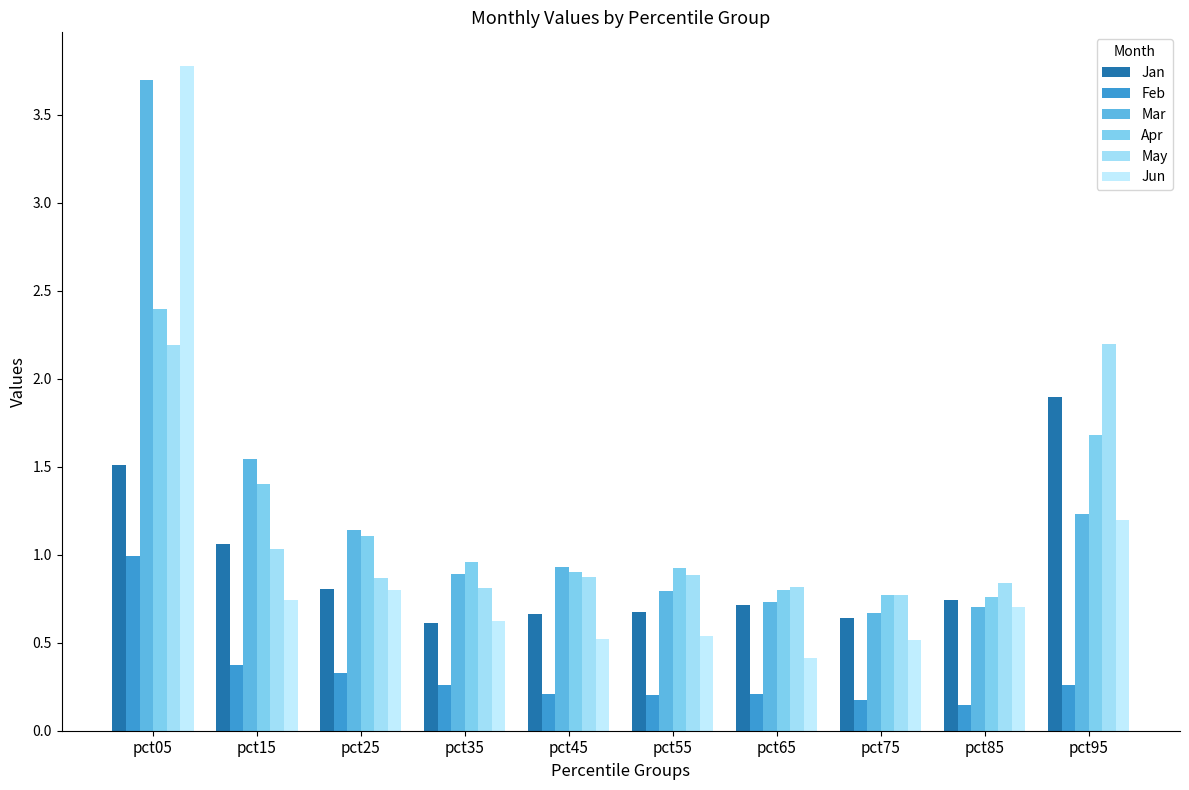

How many bars are there in each group?

6